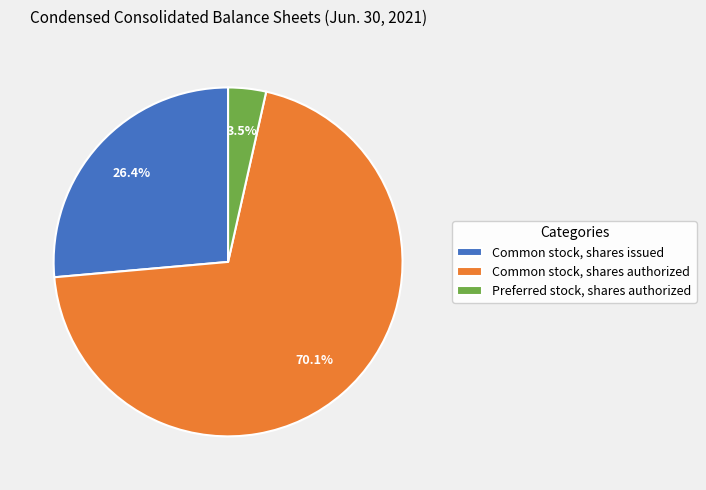

What is the largest slice in the pie chart?

Common stock, shares authorized